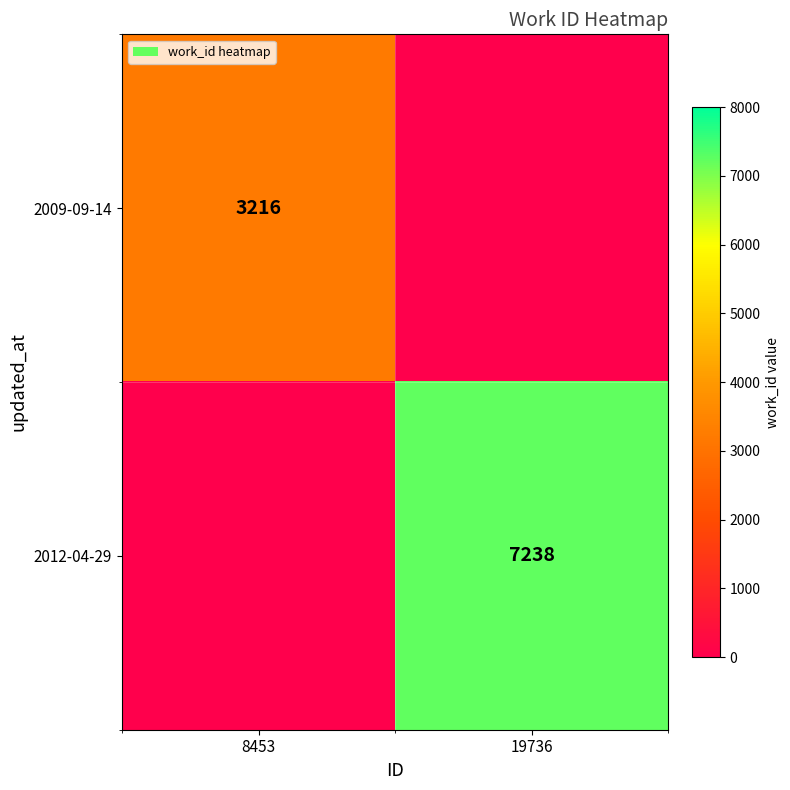

The 2009-09-14 series shows 1227 at 8453. True or false?

False